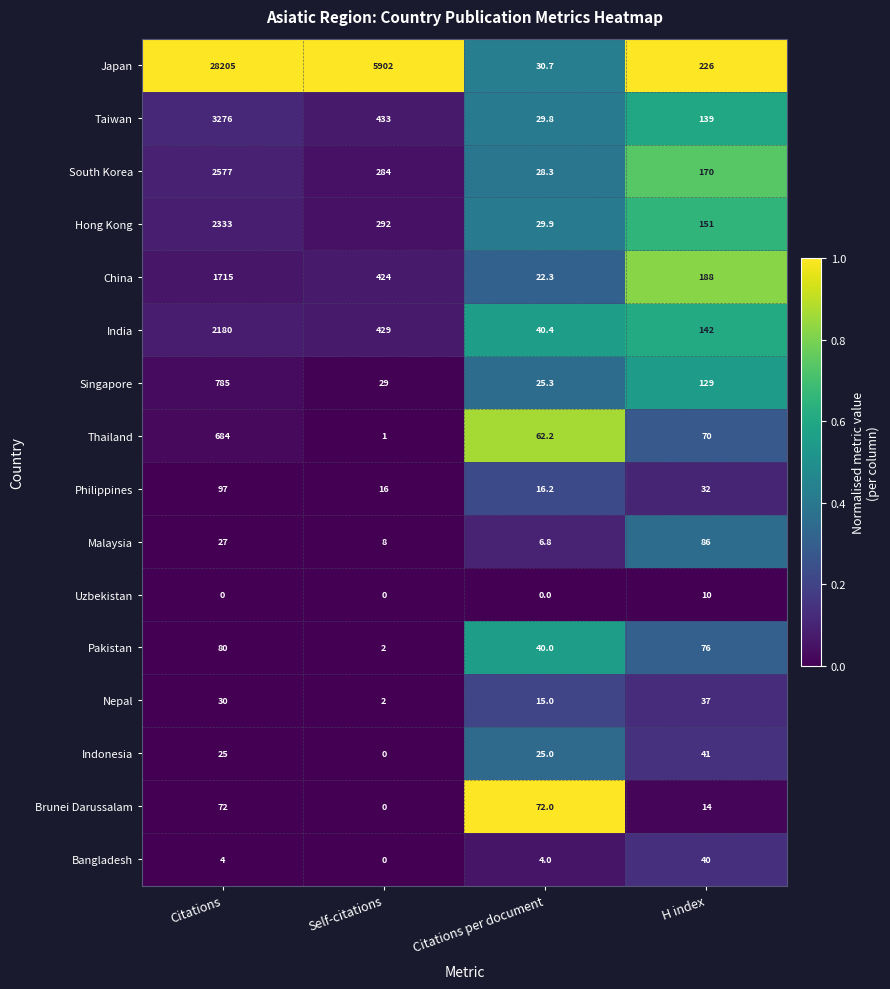

What is the difference between the highest and lowest values at H index?

216.0